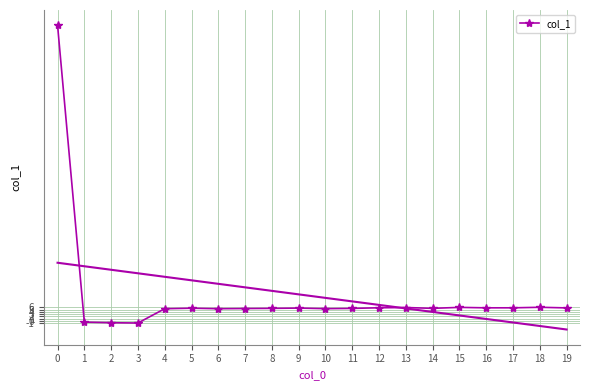

How many values exceed 5?

17